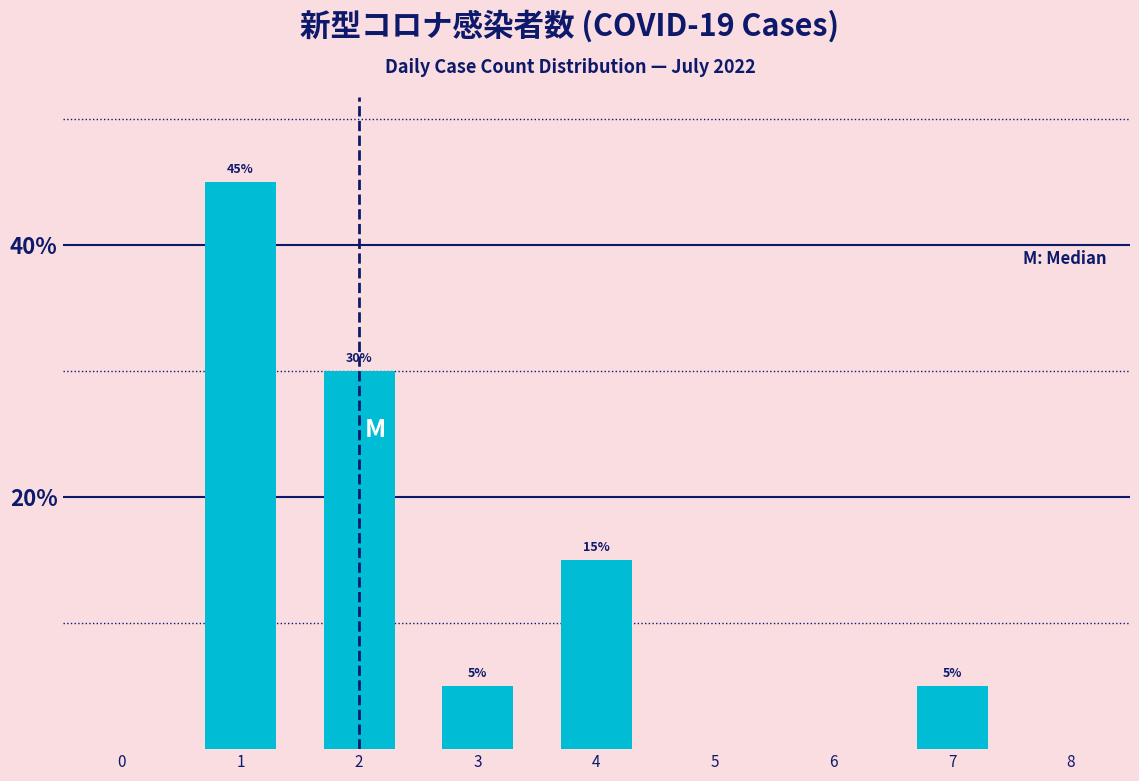

Reading right to left, extract all data points from this chart.

5	15	5	30	45